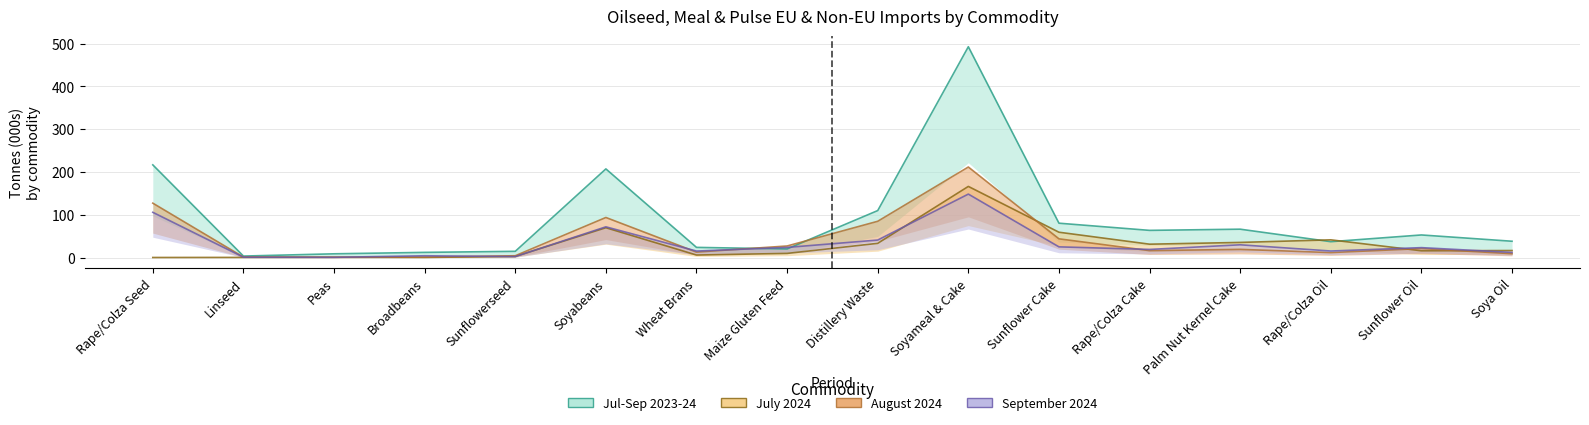

Is the value of July 2024 at Wheat Brans greater than the value of August 2024 at Rape/Colza Oil?

No